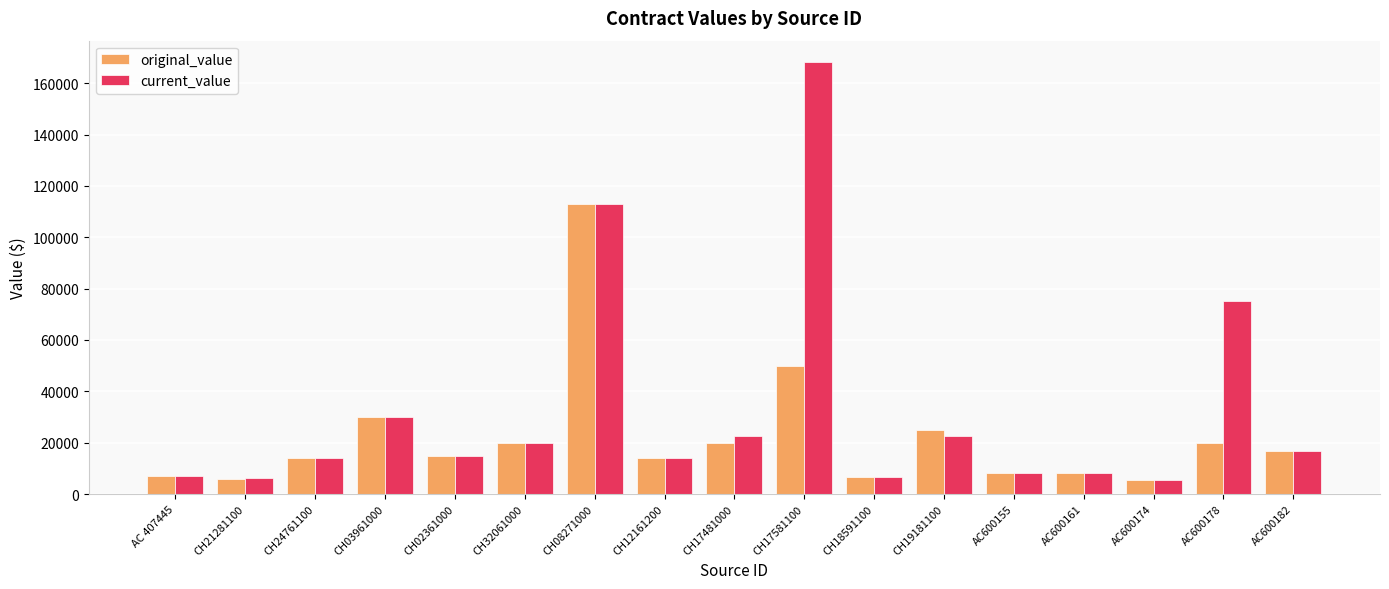

What is the average value of the current_value series?

32536.1